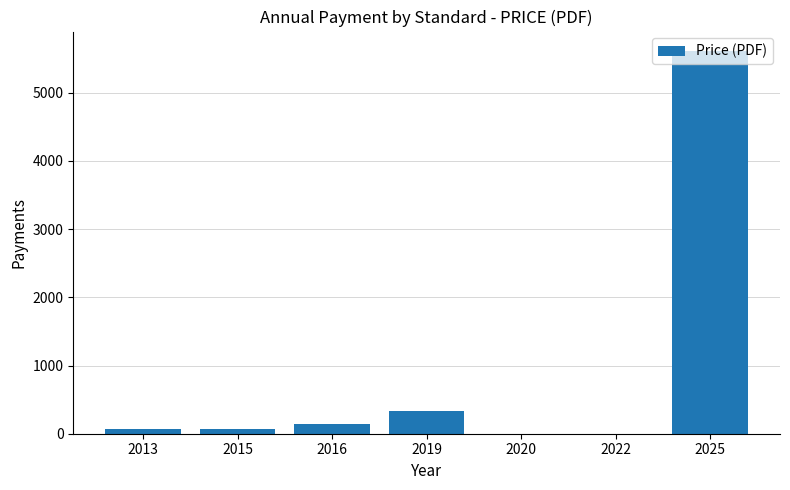

Reading left to right, transcribe all the data shown in this chart.

2013=76.0	2015=76.0	2016=138.0	2019=330.0	2020=0.0	2022=0.0	2025=5615.4